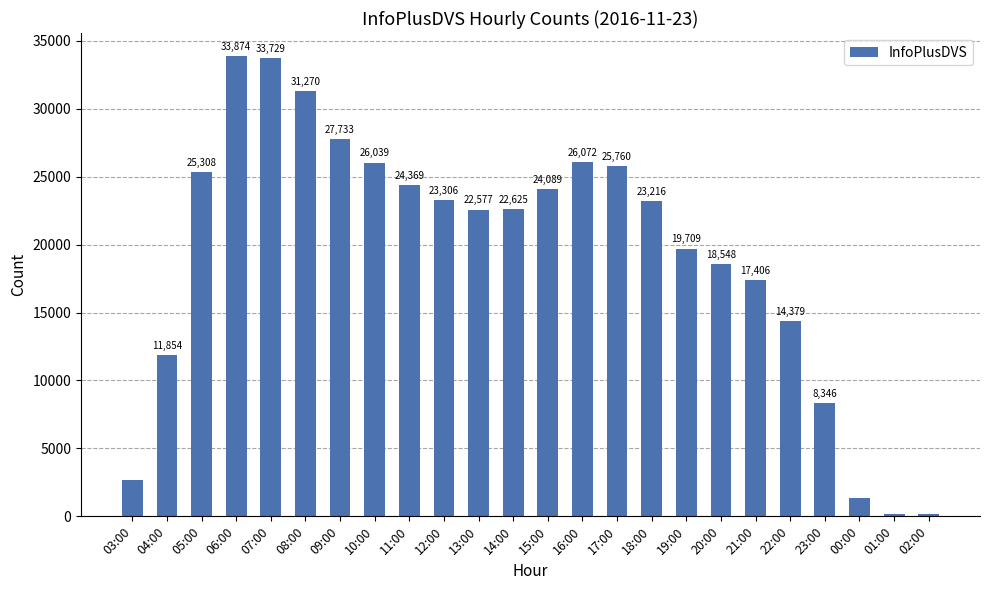

What is the label of the 1st bar from the left?

03:00